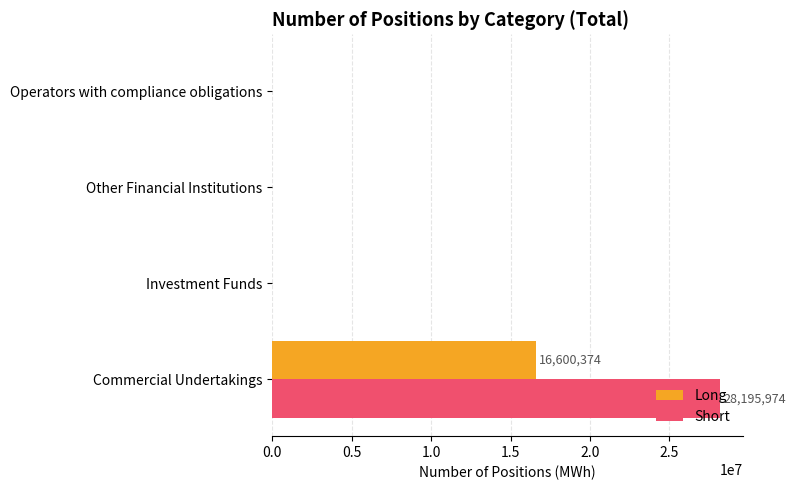

Which series has the widest spread of values?

Short